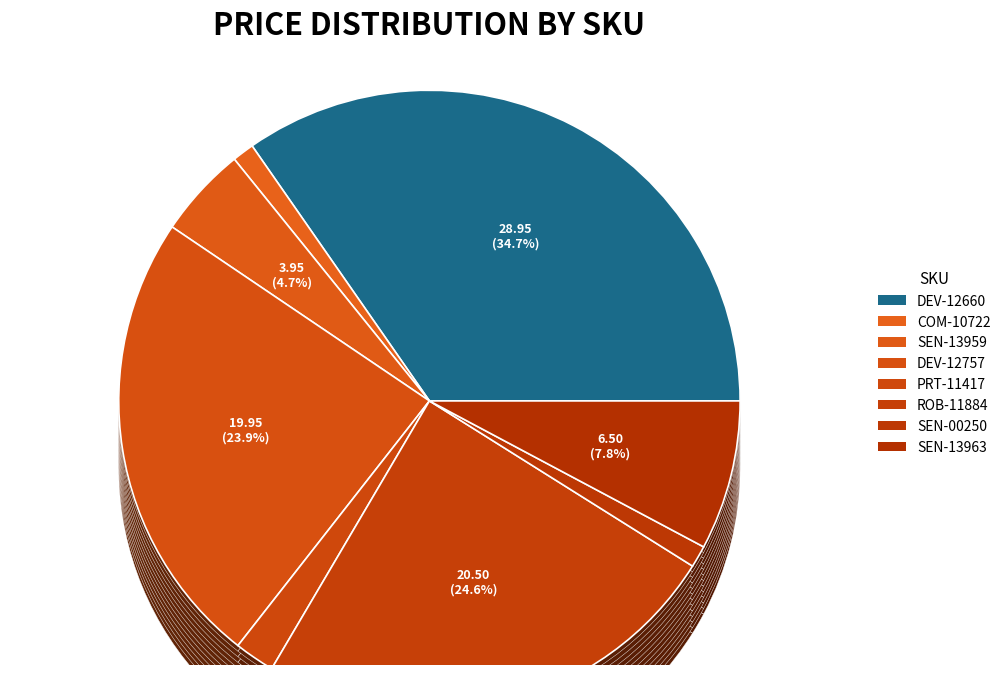

How many slices are in this pie chart?

8